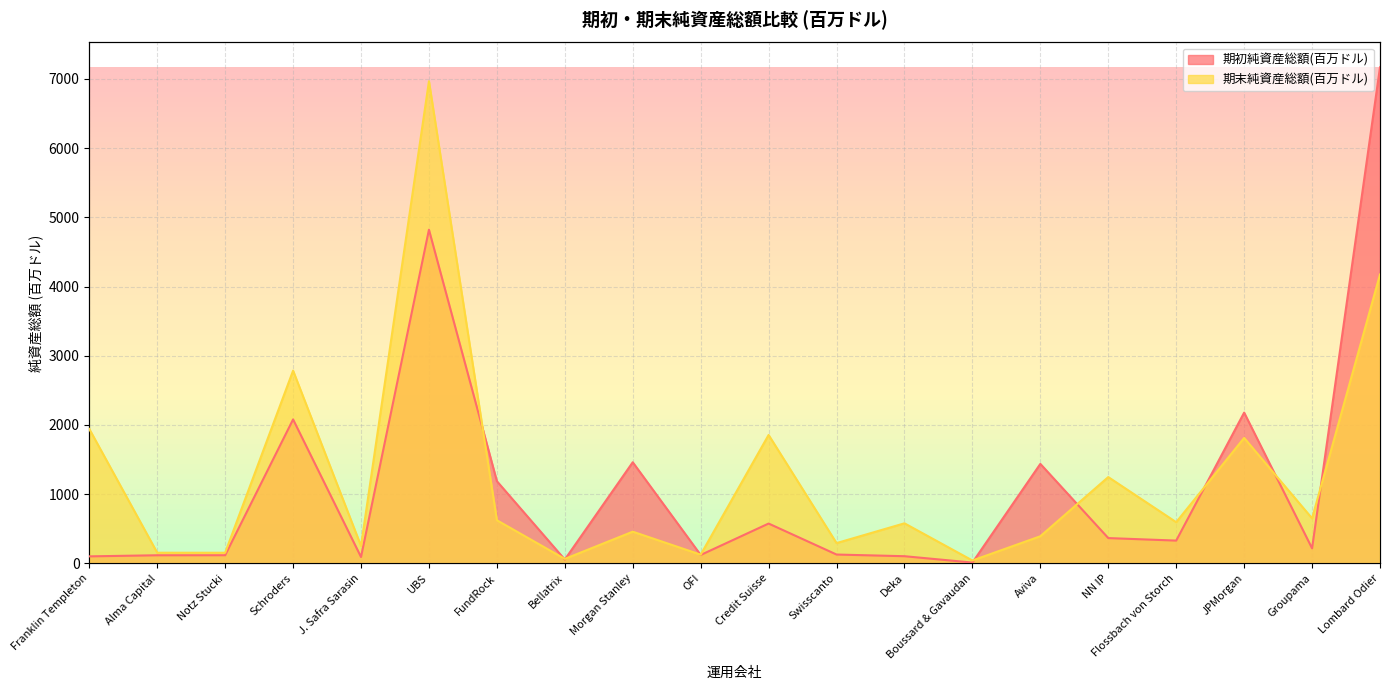

What is the approximate value of 期初純資産総額(百万ドル) at Aviva?

1436.8